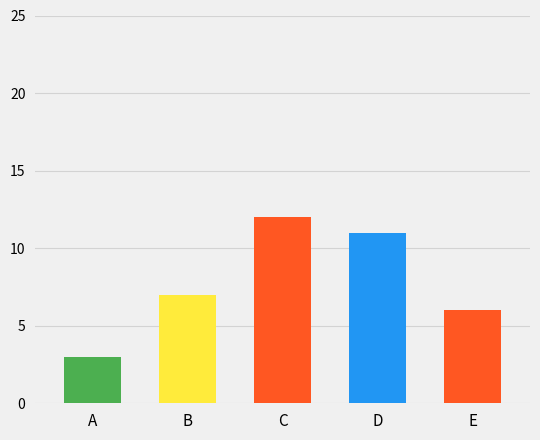

Are the bars grouped side by side (vs. stacked)?

No